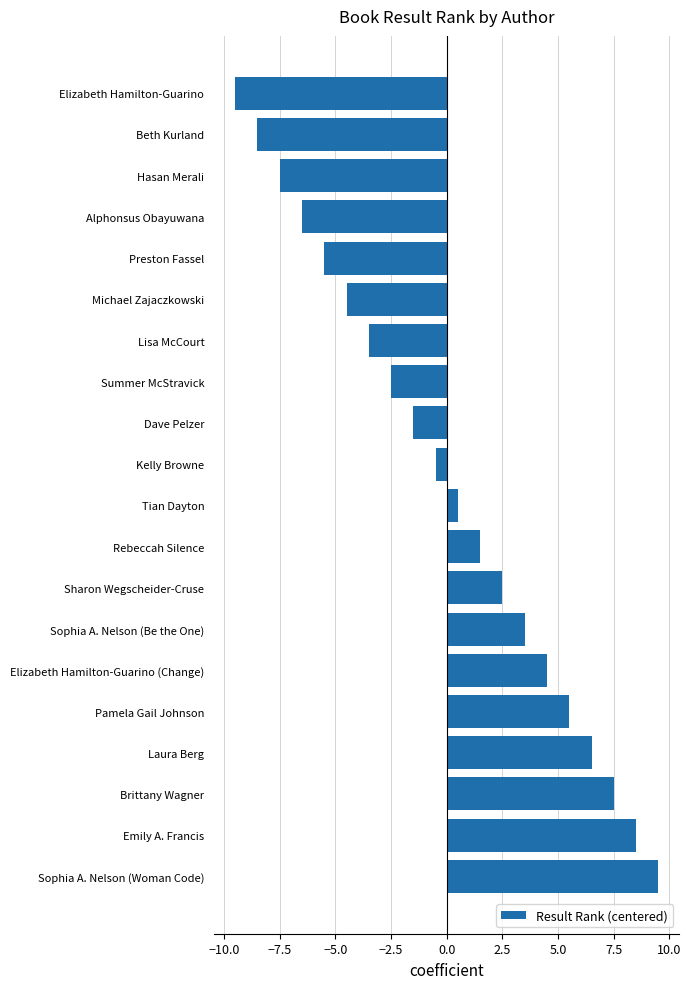

Rank the categories by value from lowest to highest.

Elizabeth Hamilton-Guarino, Beth Kurland, Hasan Merali, Alphonsus Obayuwana, Preston Fassel, Michael Zajaczkowski, Lisa McCourt, Summer McStravick, Dave Pelzer, Kelly Browne, Tian Dayton, Rebeccah Silence, Sharon Wegscheider-Cruse, Sophia A. Nelson (Be the One), Elizabeth Hamilton-Guarino (Change), Pamela Gail Johnson, Laura Berg, Brittany Wagner, Emily A. Francis, Sophia A. Nelson (Woman Code)